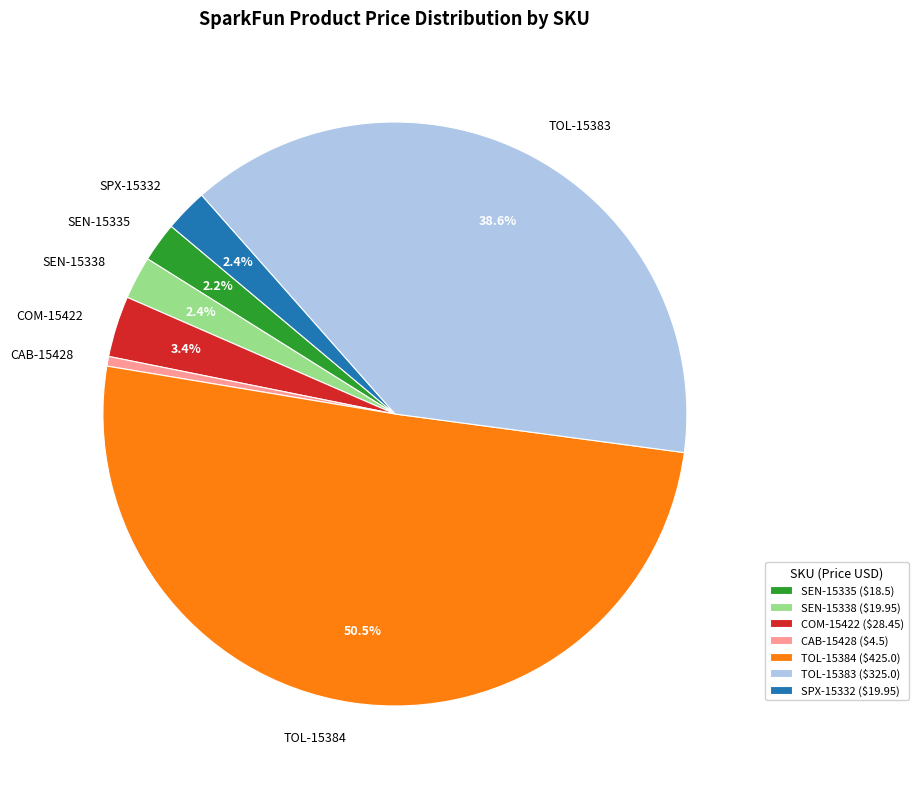

Combined, what portion of the pie is COM-15422 and SEN-15335?

5.6%